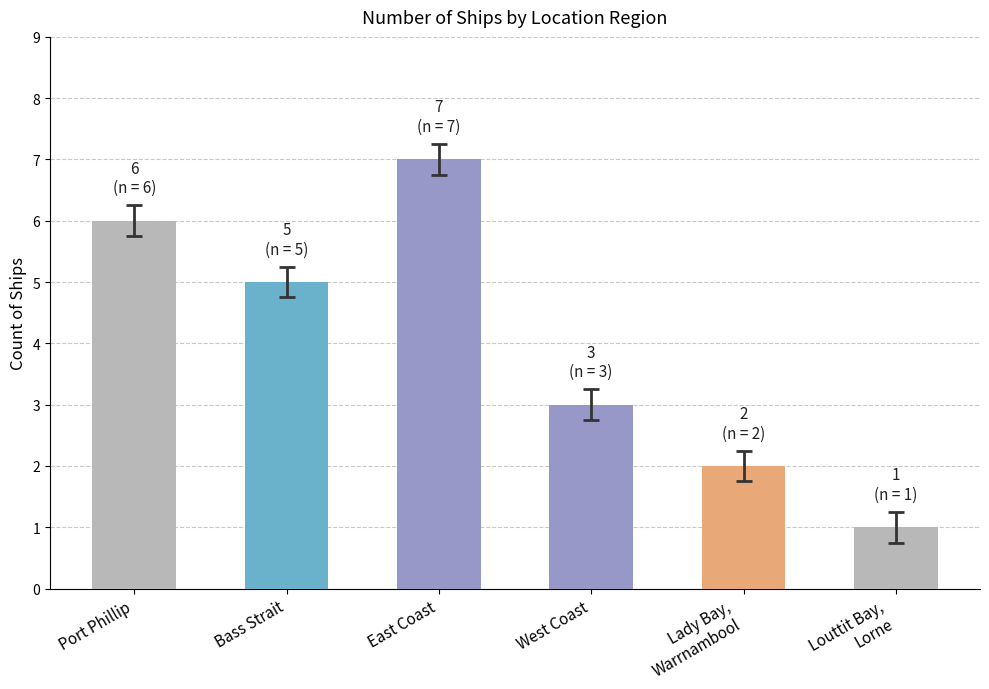

The value at East Coast is 12. True or false?

False